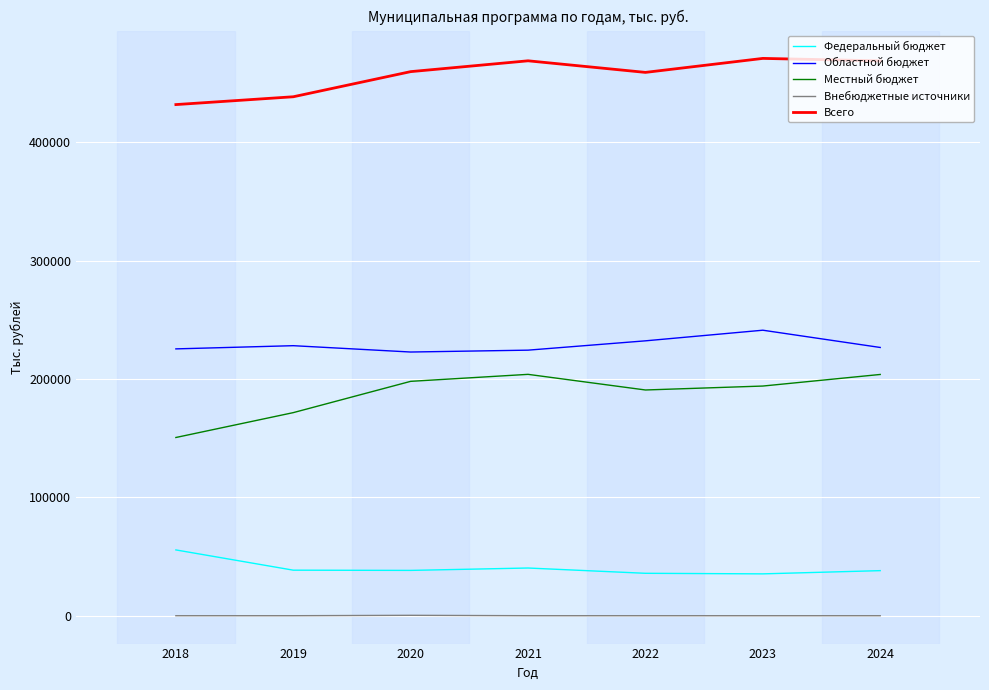

Is the value of Федеральный бюджет at 2022 greater than the value of Местный бюджет at 2023?

No